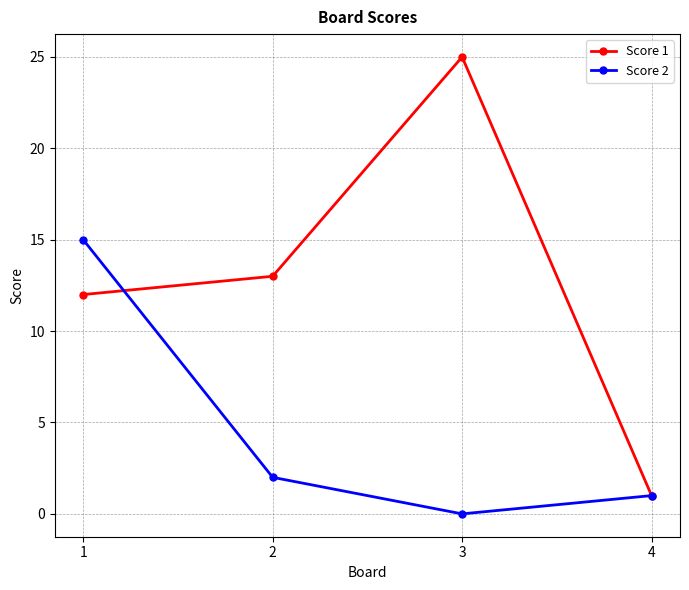

At which category does Score 2 reach its first local valley?

3